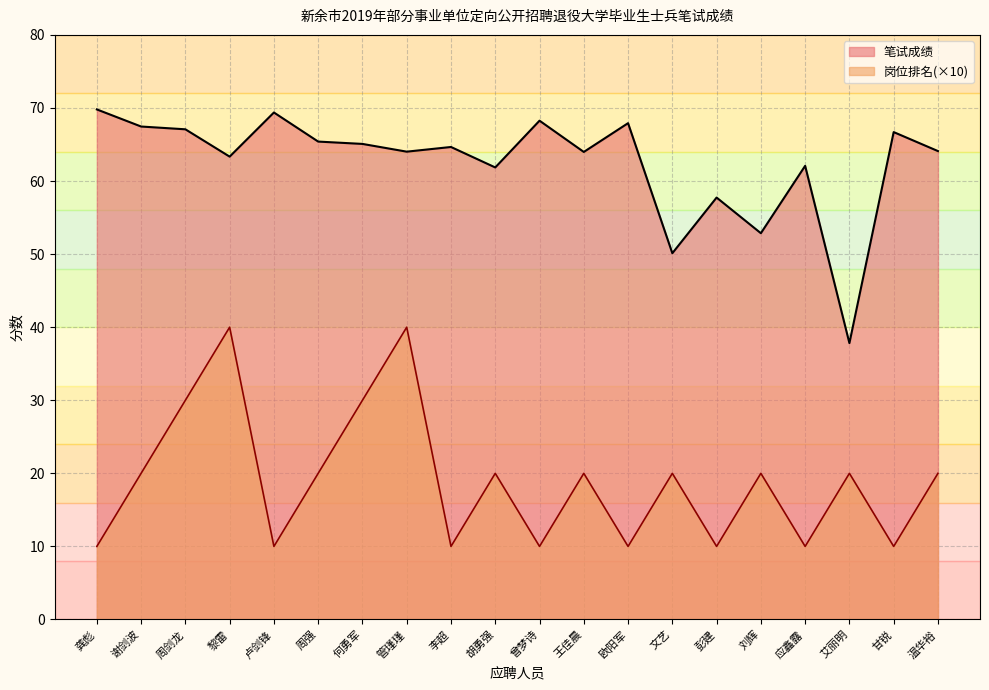

The value of 笔试成绩 at 应鑫露 is 62.1. True or false?

True